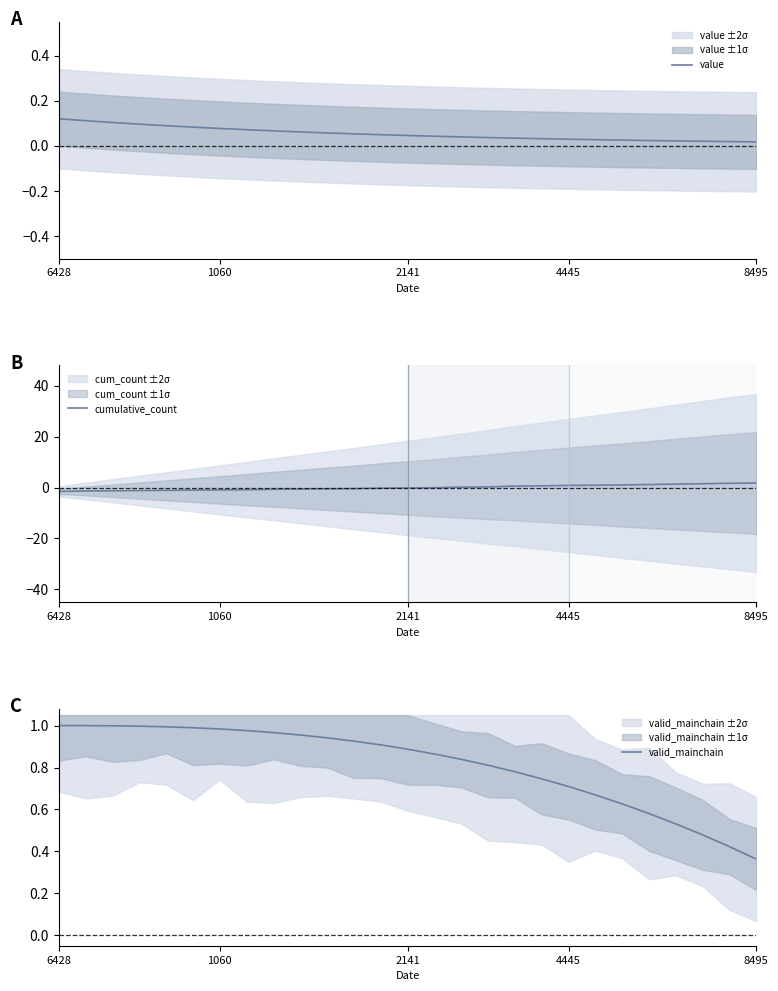

The value of value at 2141 is 0.1. True or false?

False